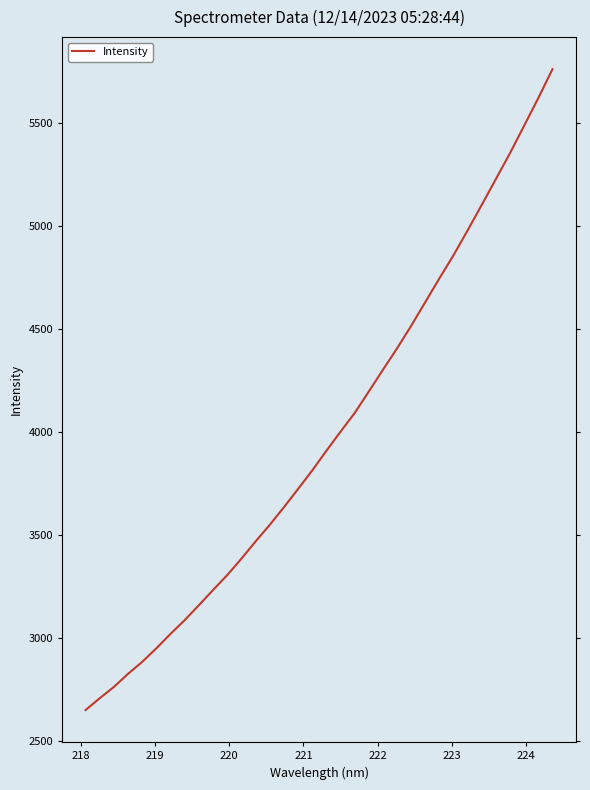

What is the maximum value shown in the chart?

5760.1